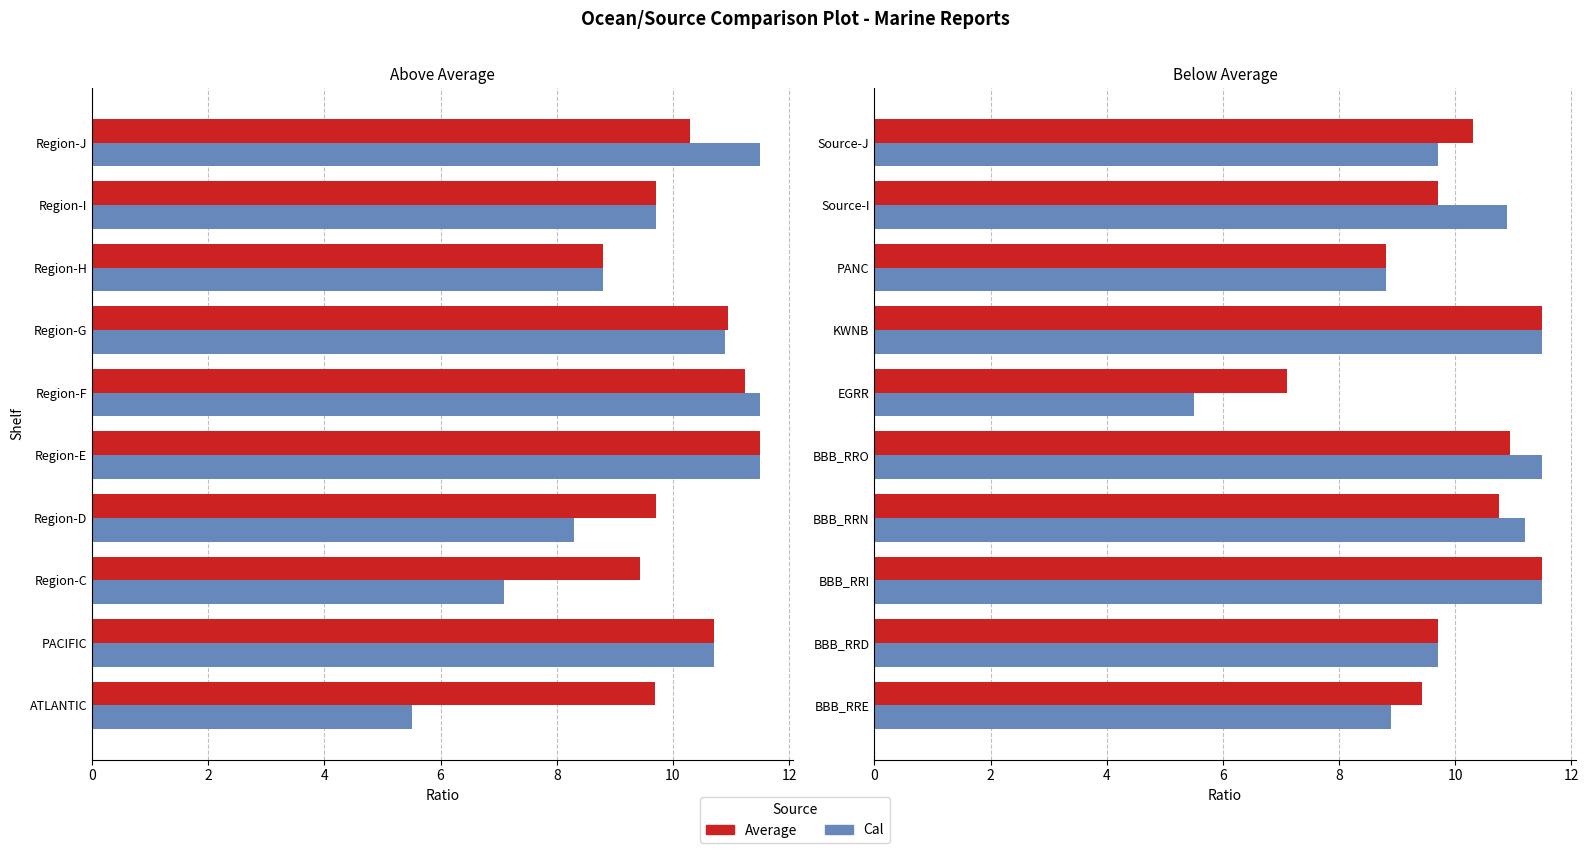

At how many categories does at least one series exceed 9?

8